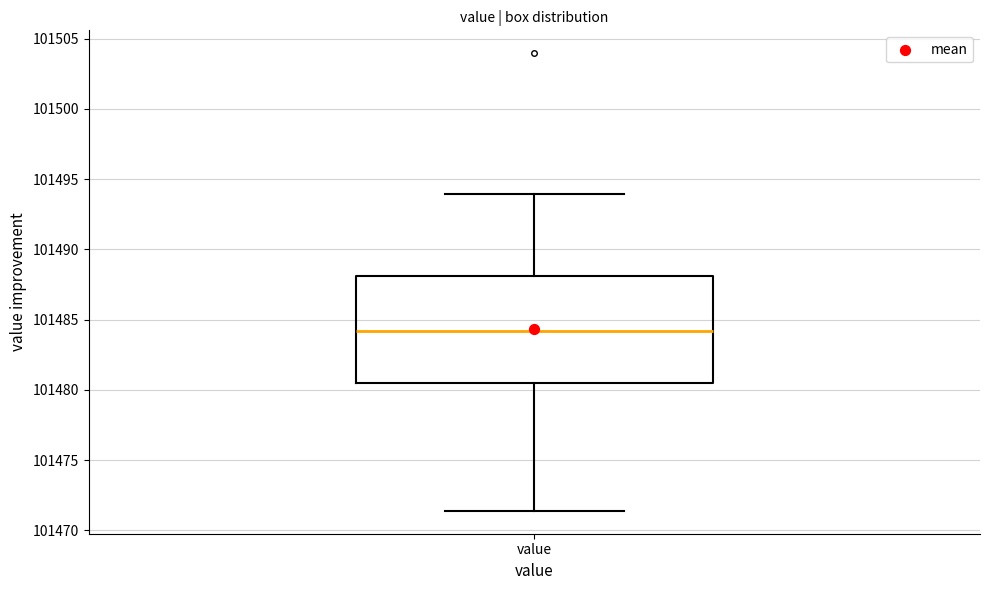

Read this box plot against the y-axis: the position of the median line, the range covered by the box, and the ends of both whiskers. The values are not printed on the chart, so give them approximately, as read against the axis.

median 101484.0, box 101480.5 to 101488.0, whiskers 101471.5 to 101494.0